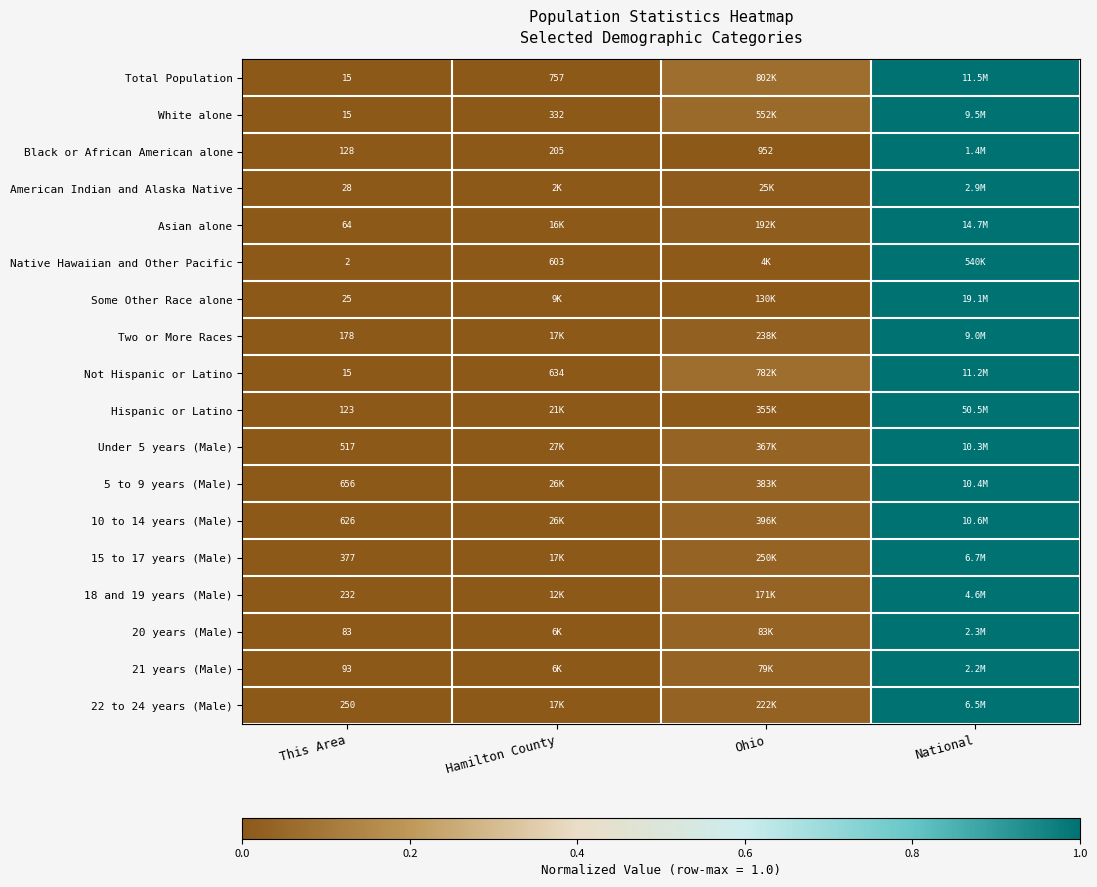

Which category has the lowest value across all series?

This Area